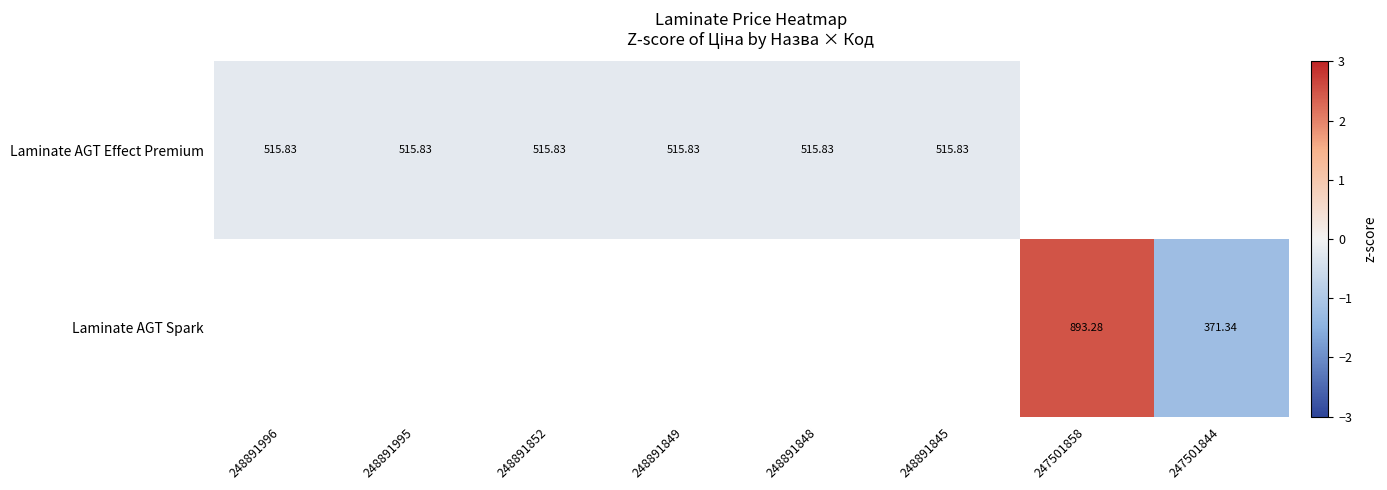

At which category does the chart reach its peak across all series?

247501858